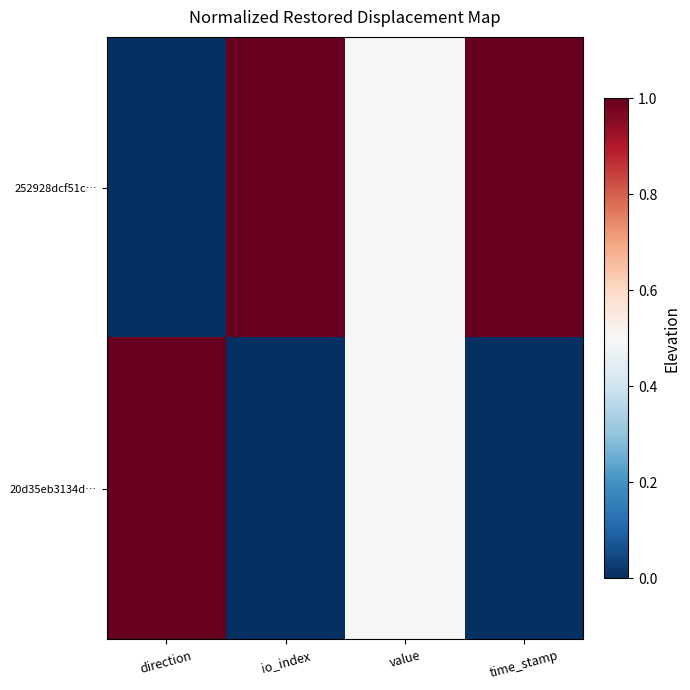

What is the total value across all series at io_index?

1.0